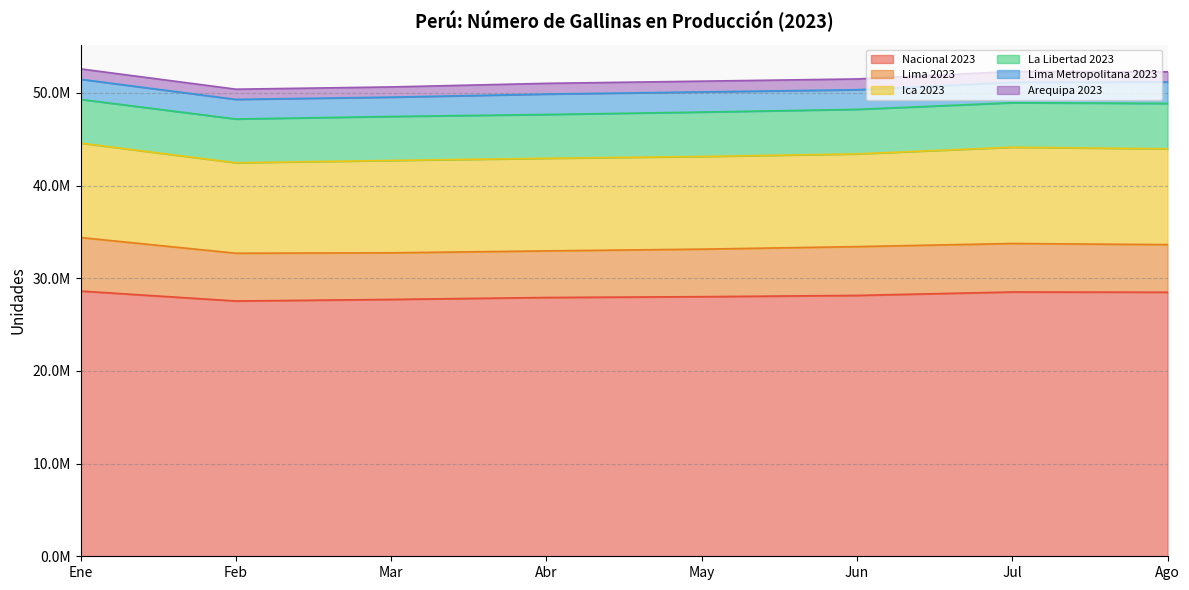

At which category is the sum across all series the highest?

Ene